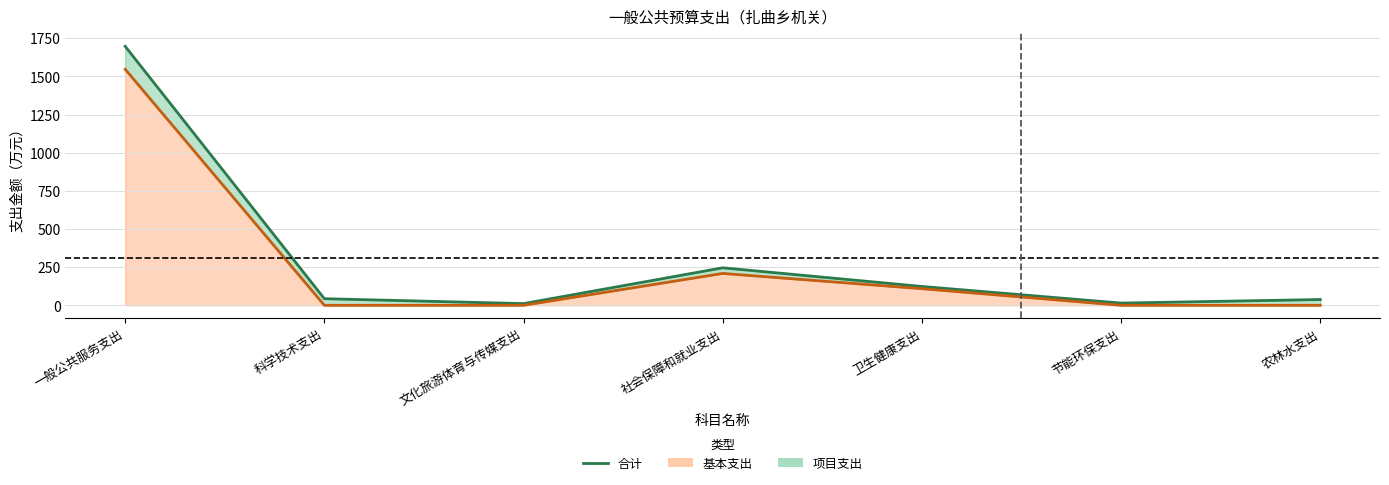

How many interior local peaks does the 合计 series have?

1